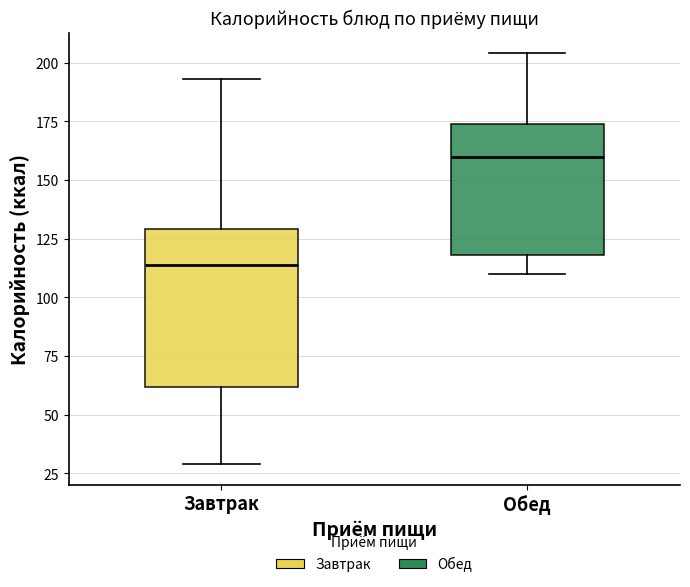

Reading left to right, transcribe this box plot: for each box, give where its median line is, the range the box spans, and where its two whiskers end, as read against the y-axis. The values are not printed on the chart, so give them approximately, as read against the axis.

Завтрак: median 115, box 60 to 130, whiskers 30 to 195
Обед: median 160, box 120 to 175, whiskers 110 to 205